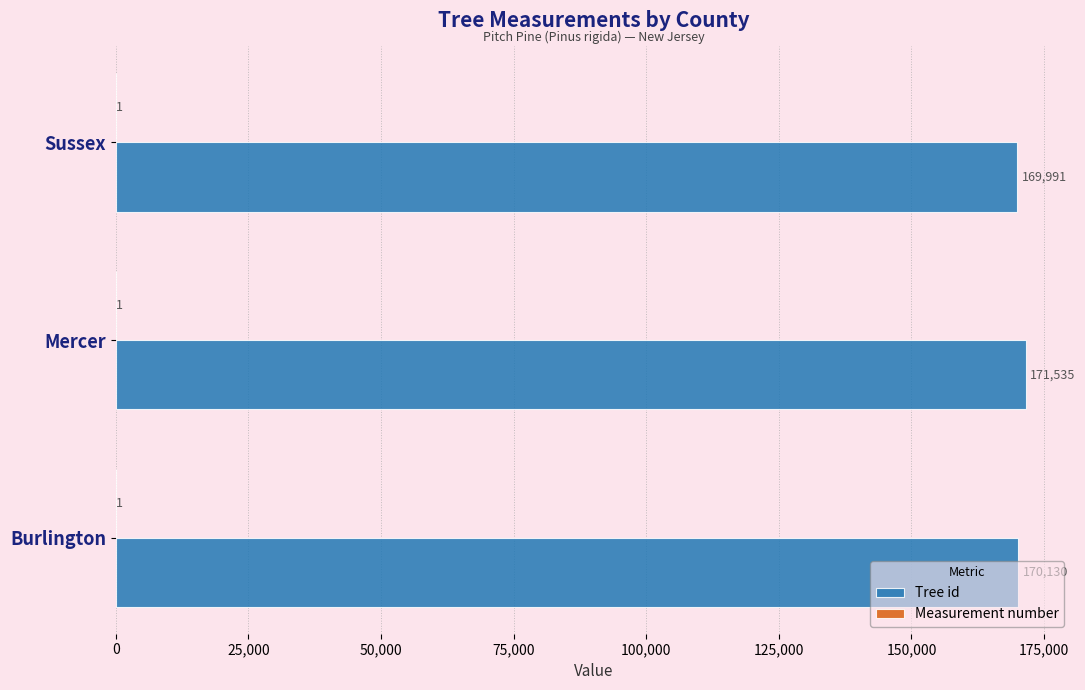

Which series changed the most between Mercer and Sussex?

Tree id